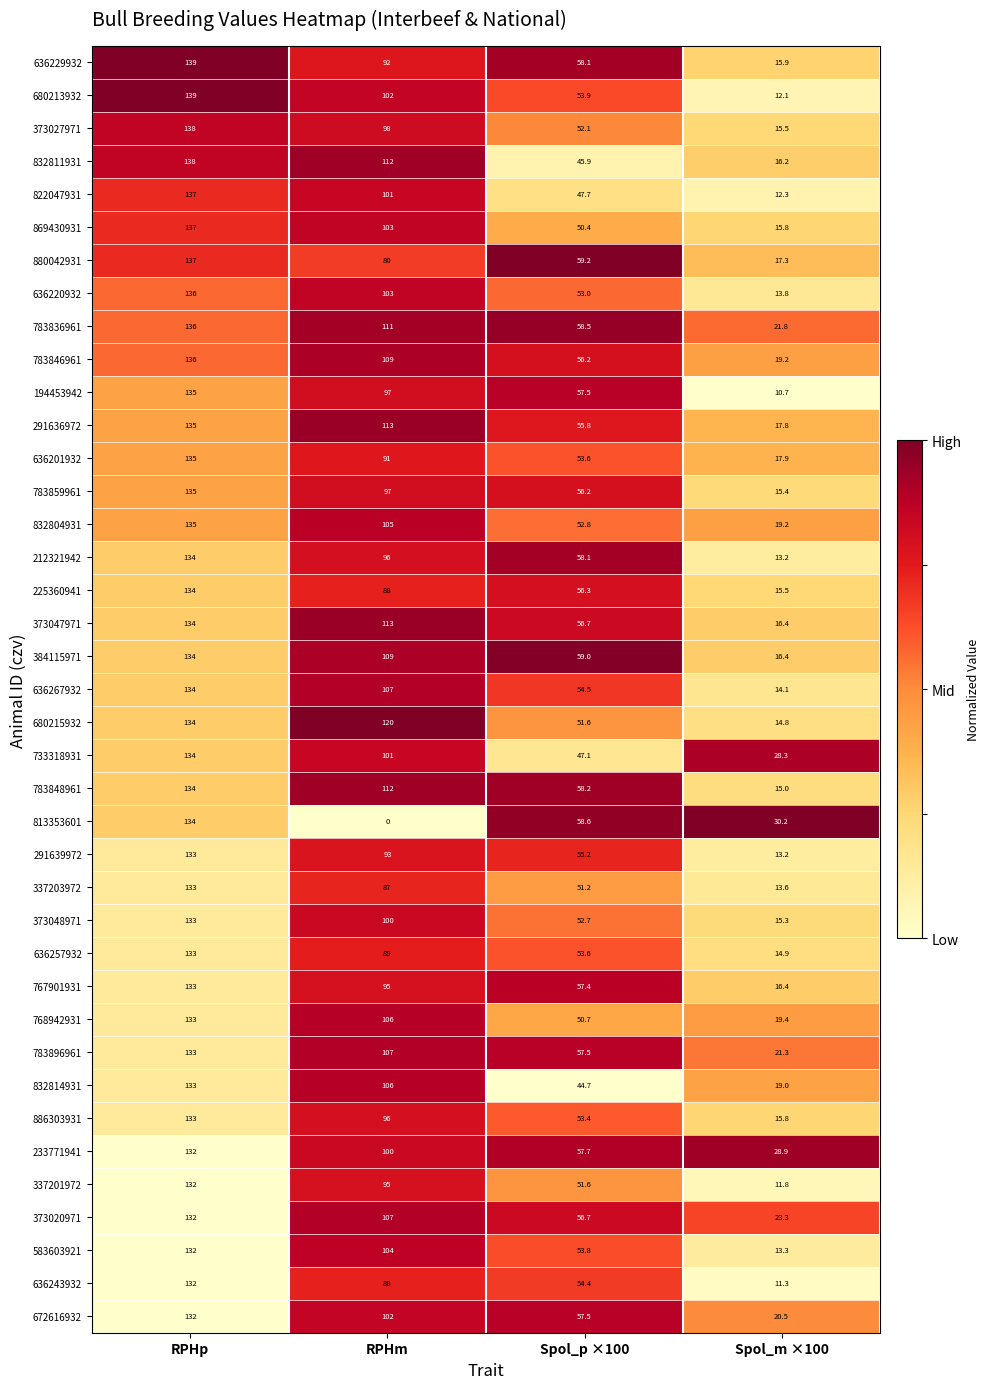

Which label corresponds to the largest value in the chart?

RPHp